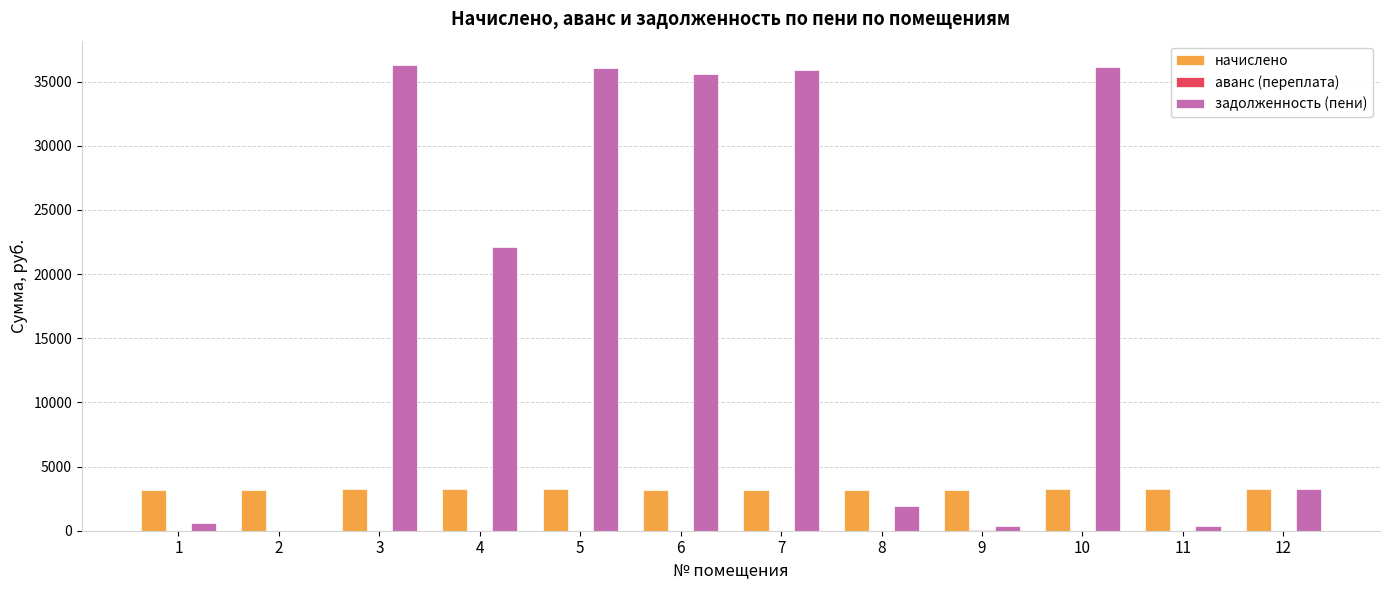

Which series has the widest spread of values?

задолженность (пени)